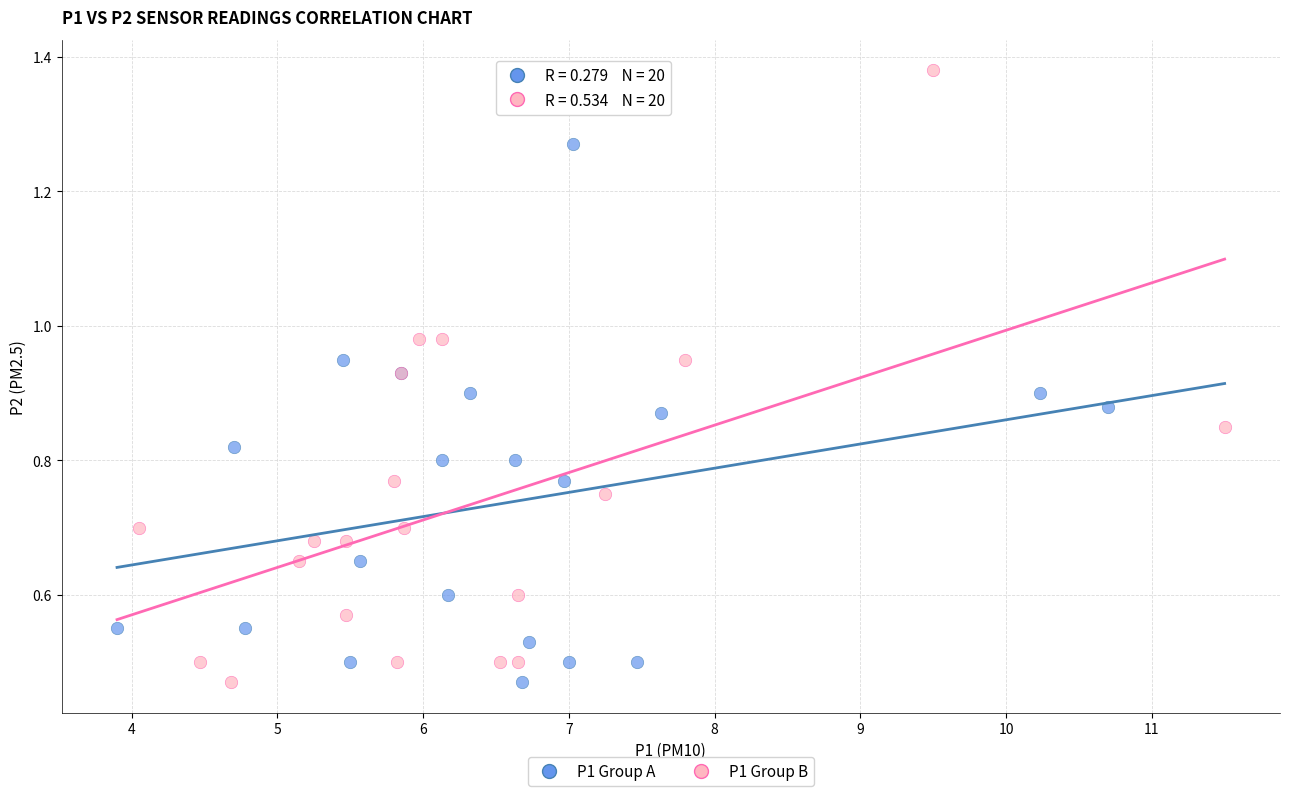

Which series reaches the maximum Y coordinate?

P1 Group B